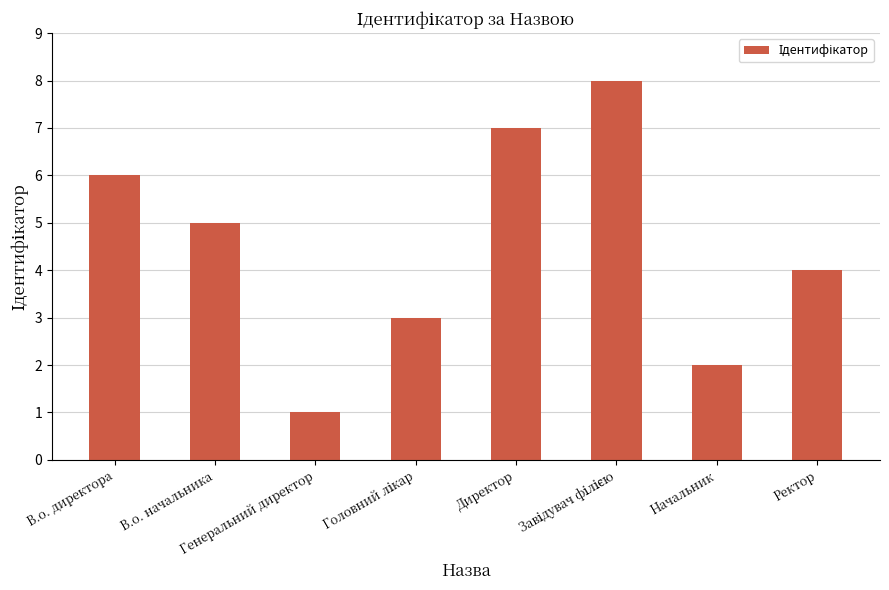

What is the difference between the maximum and minimum values?

7